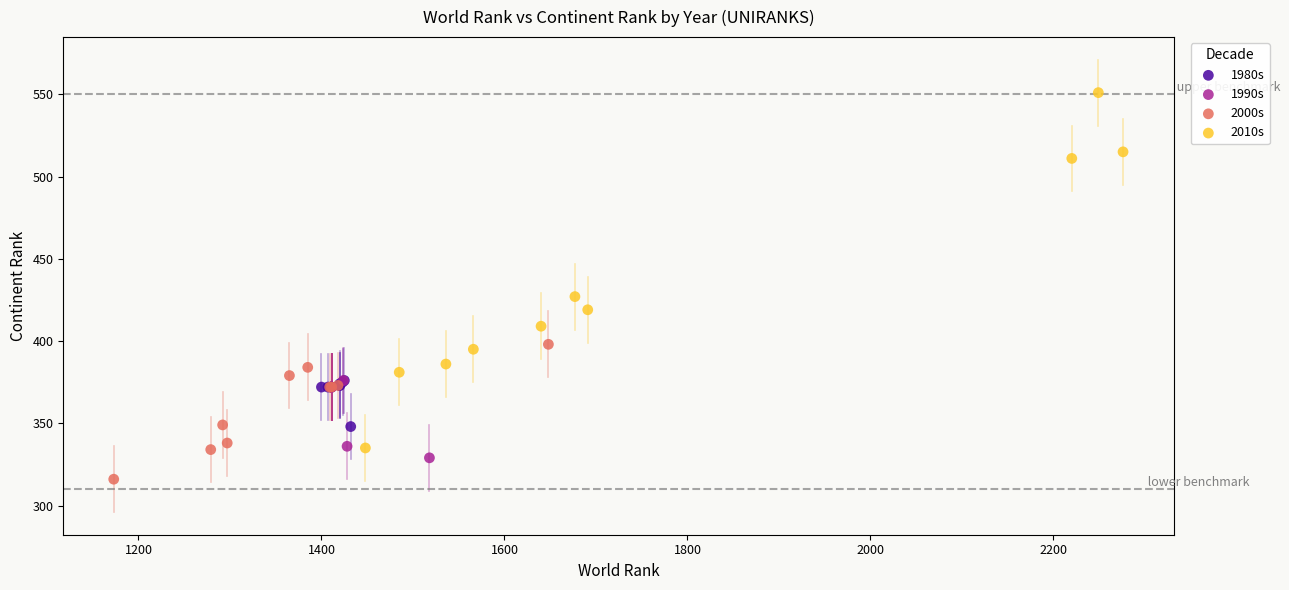

Which series has the largest Y range (max minus min)?

2010s